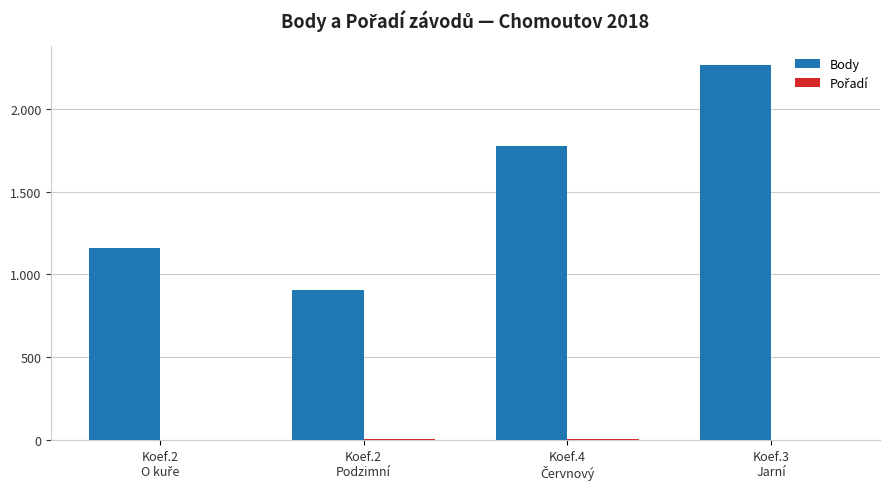

Where does the Body series first go above 1774?

Koef.3
Jarní